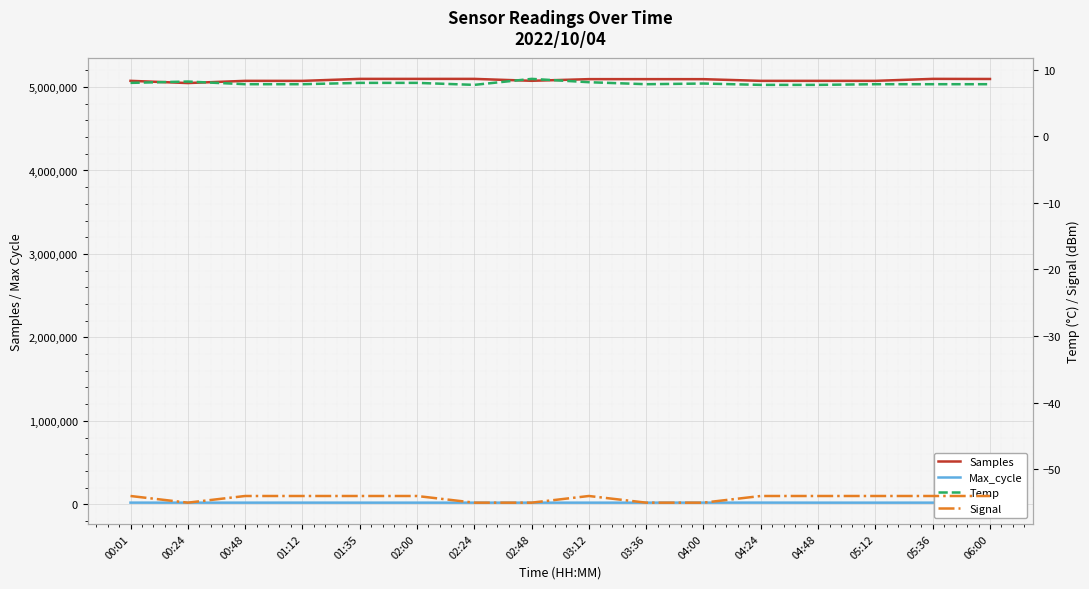

The value of Samples at 00:48 is 1730533.7. True or false?

False